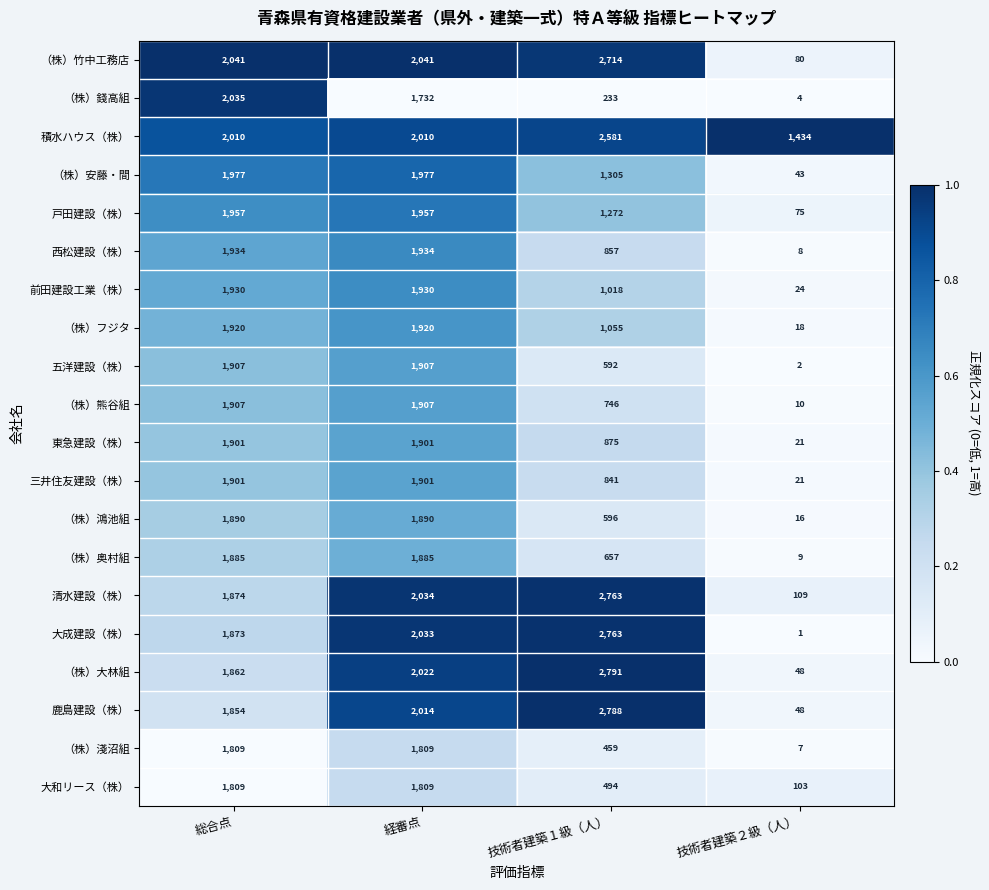

What is the difference between the 鹿島建設（株） values at 経審点 and 総合点?

160